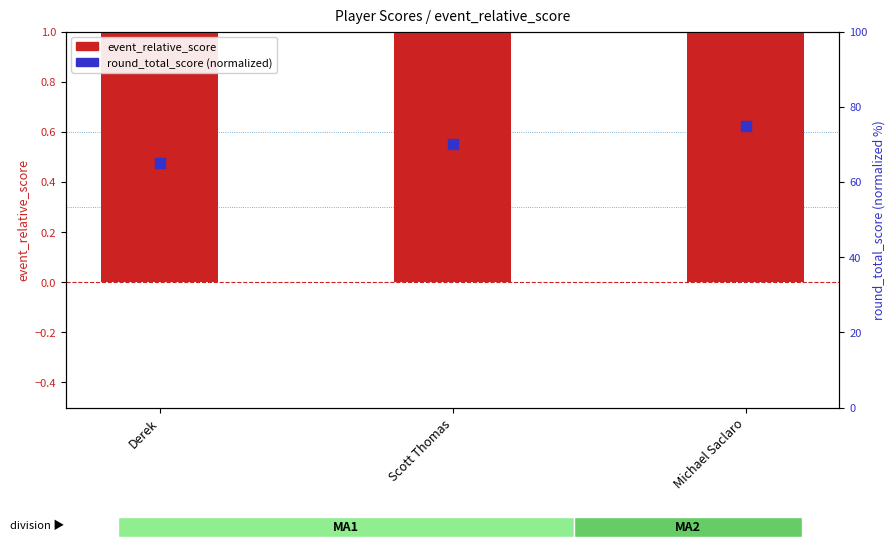

Which series has the widest spread of Y values?

round_total_score